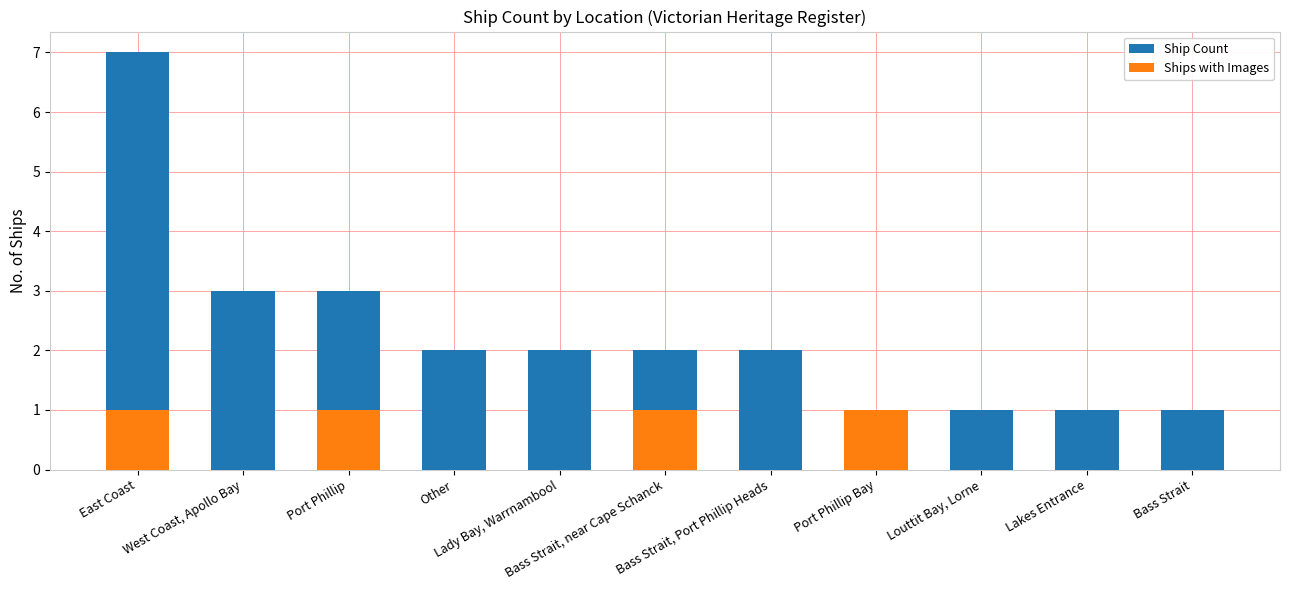

Which series has the largest total across all categories?

Ship Count